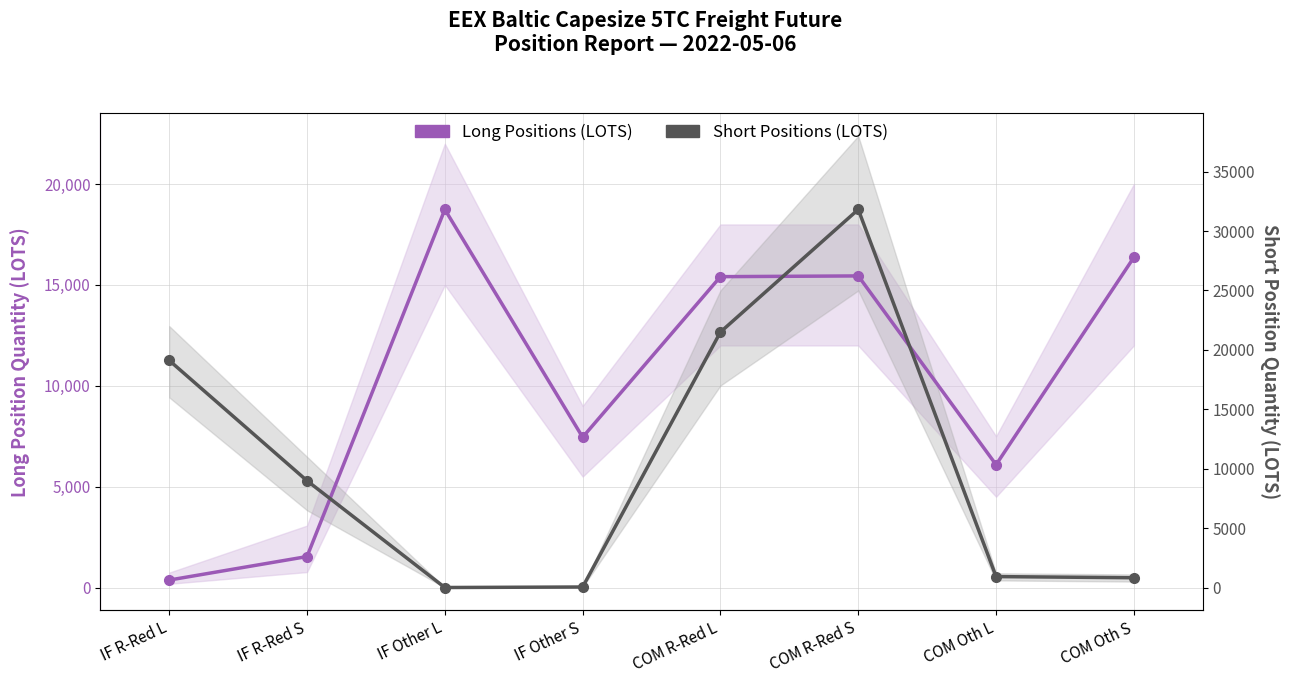

Which category has the highest value in the Long Positions (LOTS) series?

IF Other L